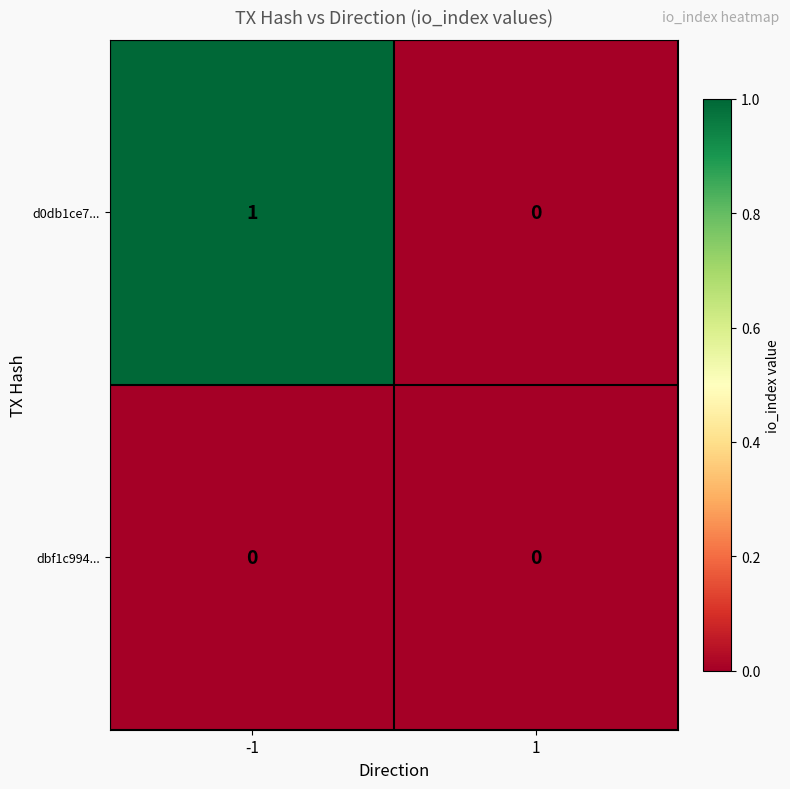

Which series has the largest total across all categories?

d0db1ce7...